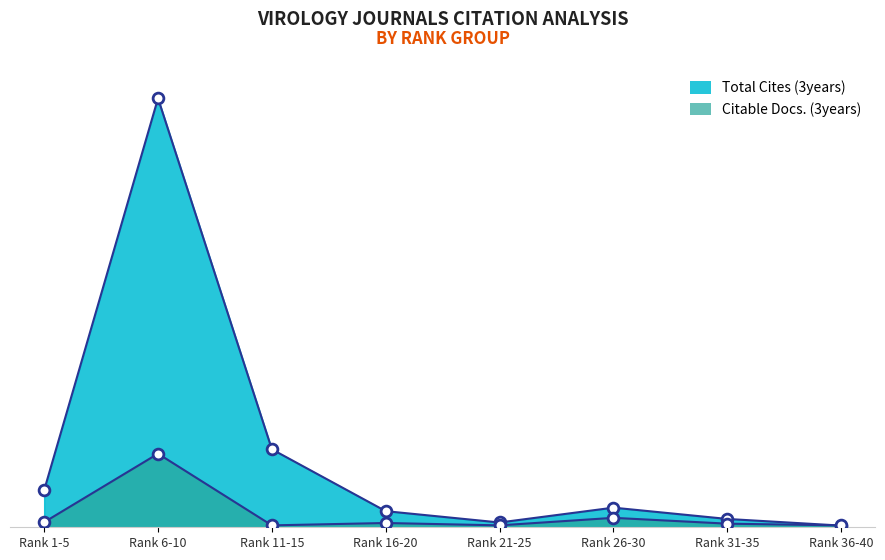

Which series contains the highest Y value?

Total Cites (3years)